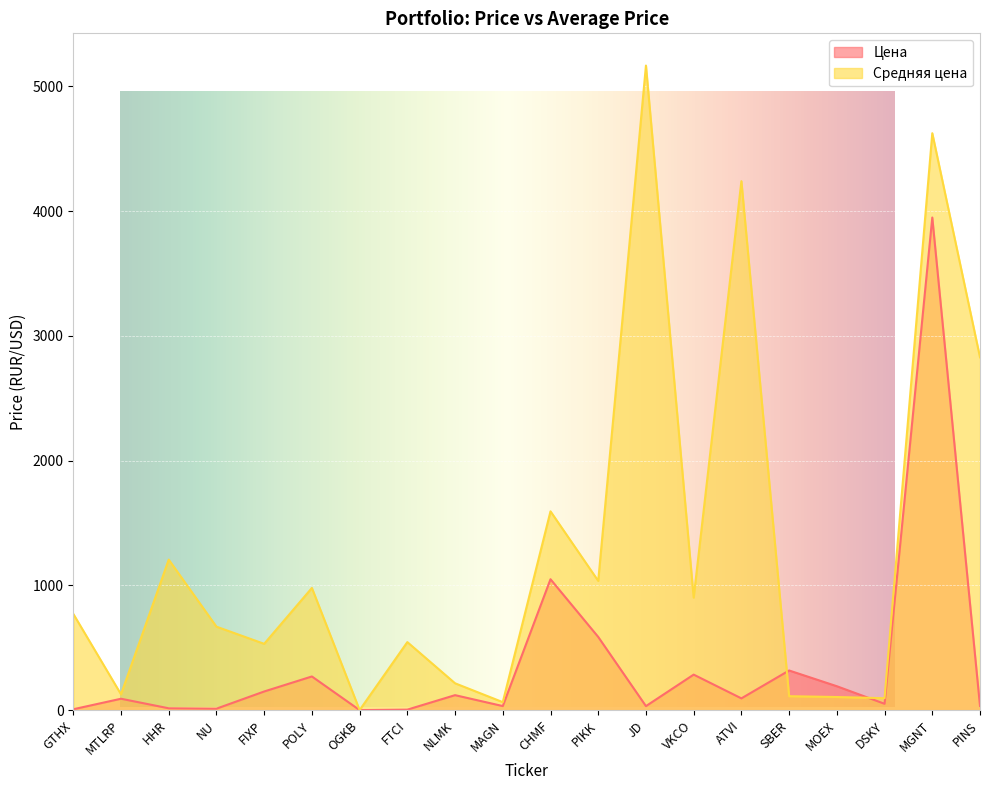

At which label does Цена first exceed 94?

FIXP